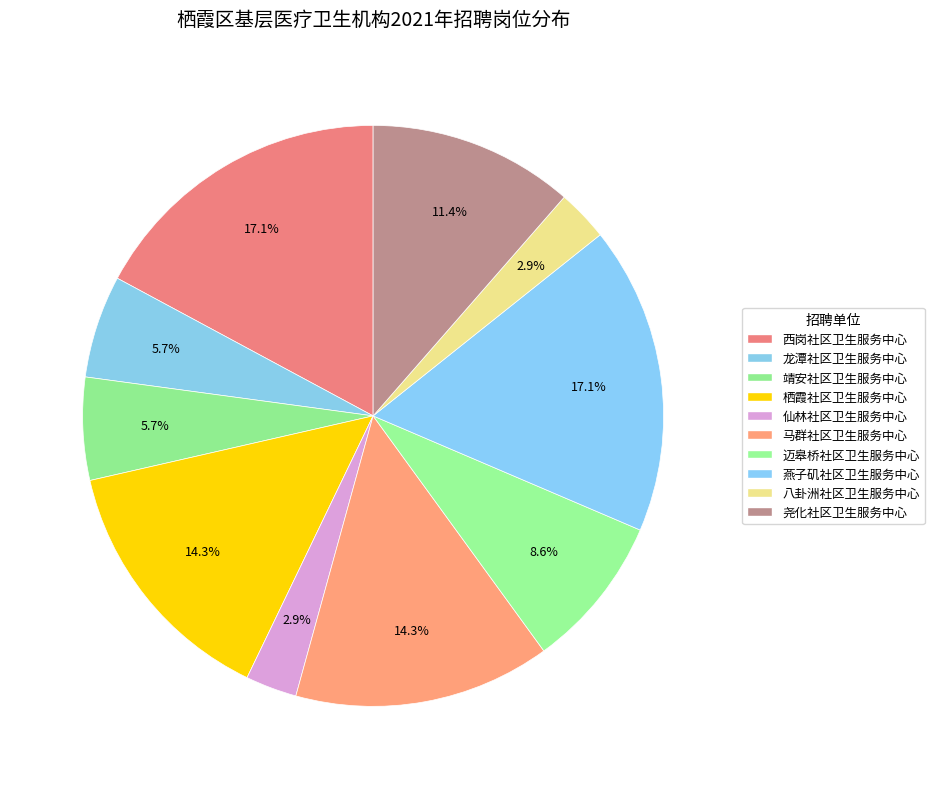

Does 尧化社区卫生服务中心 account for over 50% of the chart?

No